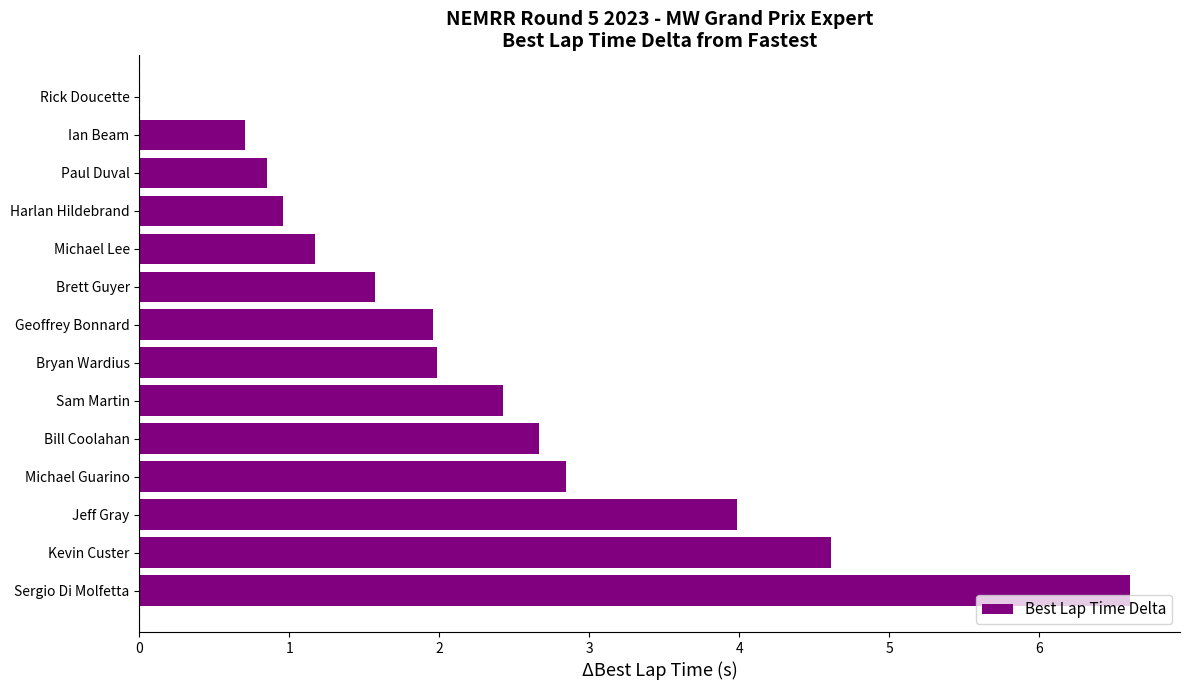

Is it true that the value at Kevin Custer is 4.6?

True